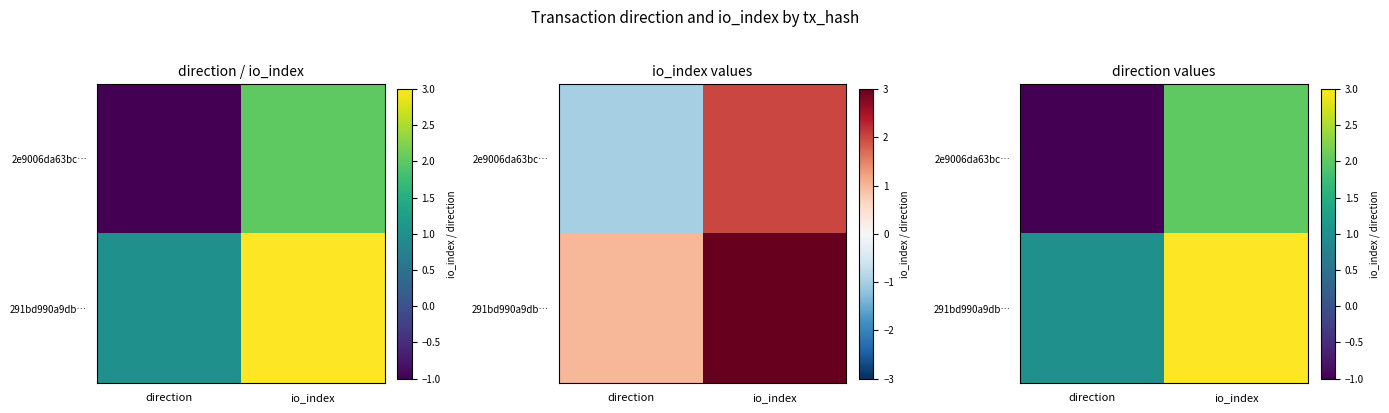

True or false: 291bd990a9db… has a value of 3 at io_index.

True